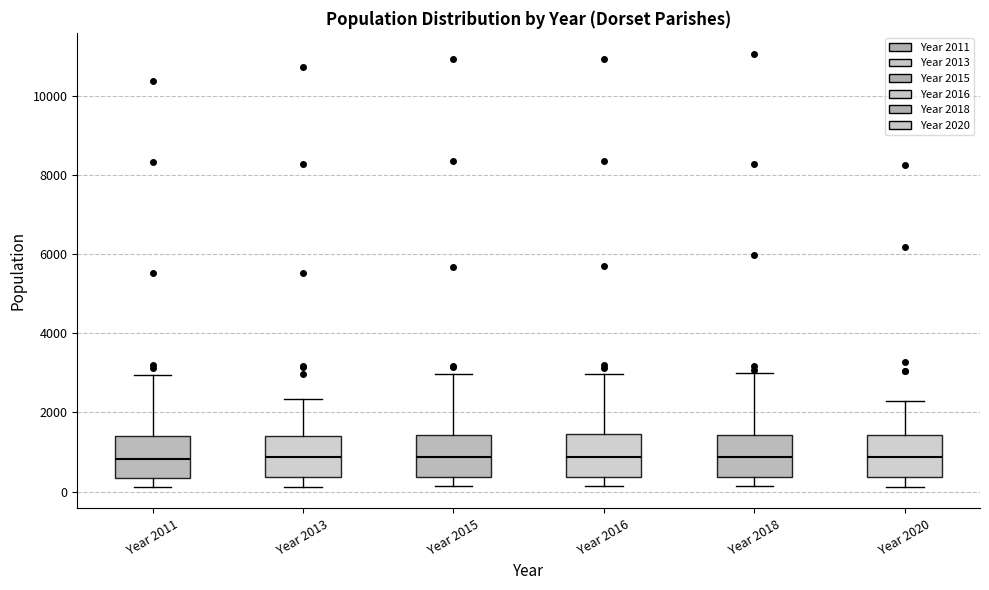

Reading left to right, read every box against the y-axis: the position of its median line, the range the box covers, and the ends of its whiskers. The values are not printed on the chart, so give them approximately, as read against the axis.

Year 2011: median 800, box 400 to 1400, whiskers 200 to 3000
Year 2013: median 800, box 400 to 1400, whiskers 200 to 2400
Year 2015: median 800, box 400 to 1400, whiskers 200 to 3000
Year 2016: median 800, box 400 to 1400, whiskers 200 to 3000
Year 2018: median 800, box 400 to 1400, whiskers 200 to 3000
Year 2020: median 800, box 400 to 1400, whiskers 200 to 2200